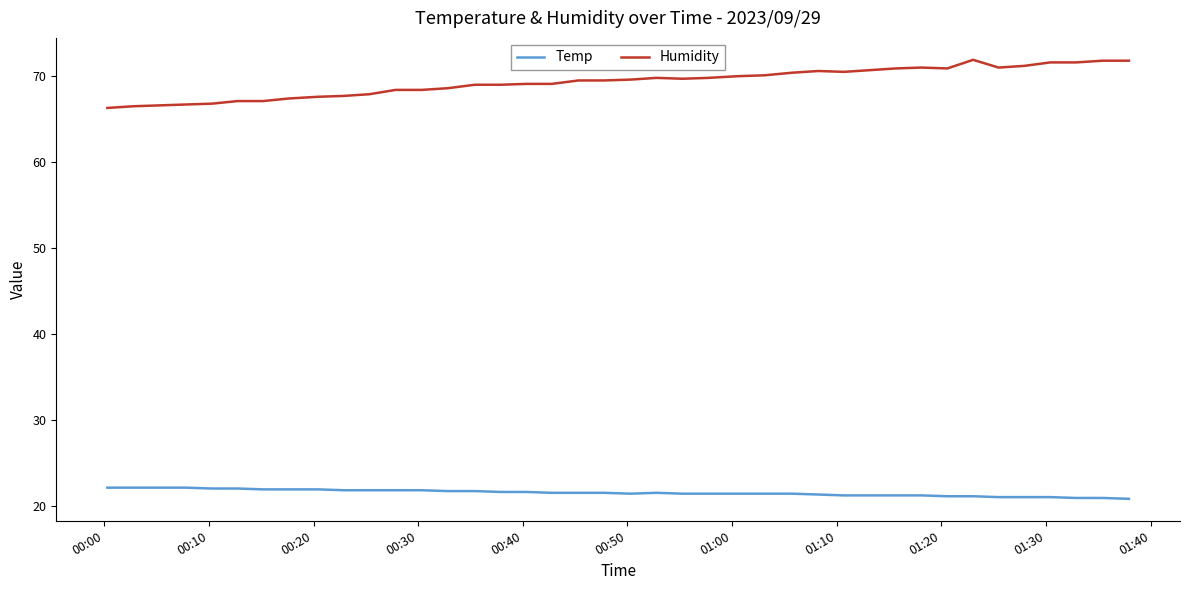

Which series has the widest spread of values?

Humidity